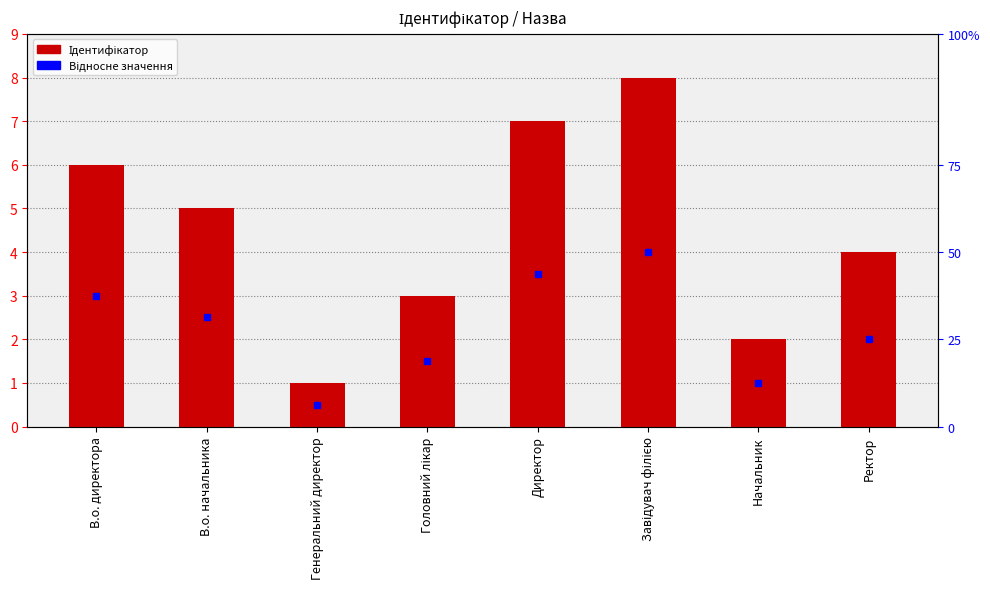

How many bars are there in total?

8